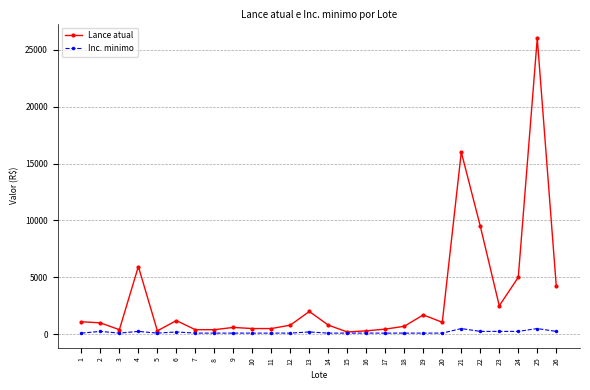

How many data points does each series have?

26